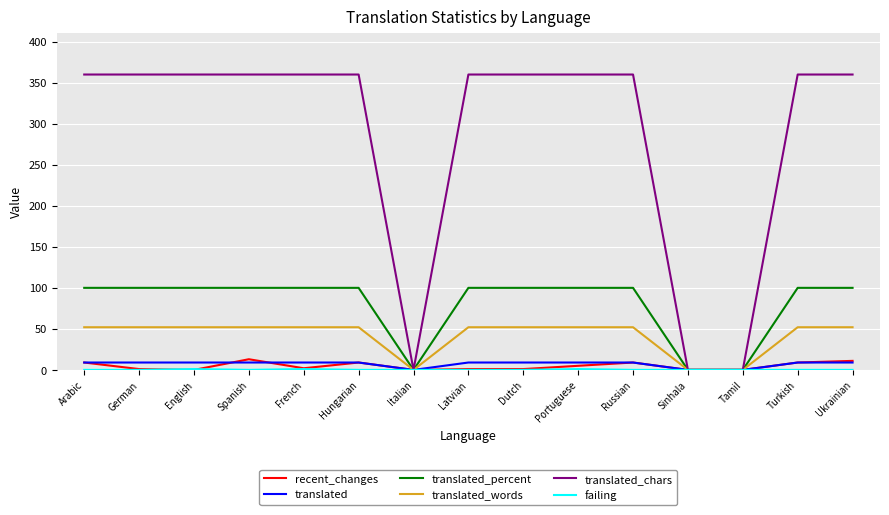

What position from the right is Spanish?

12